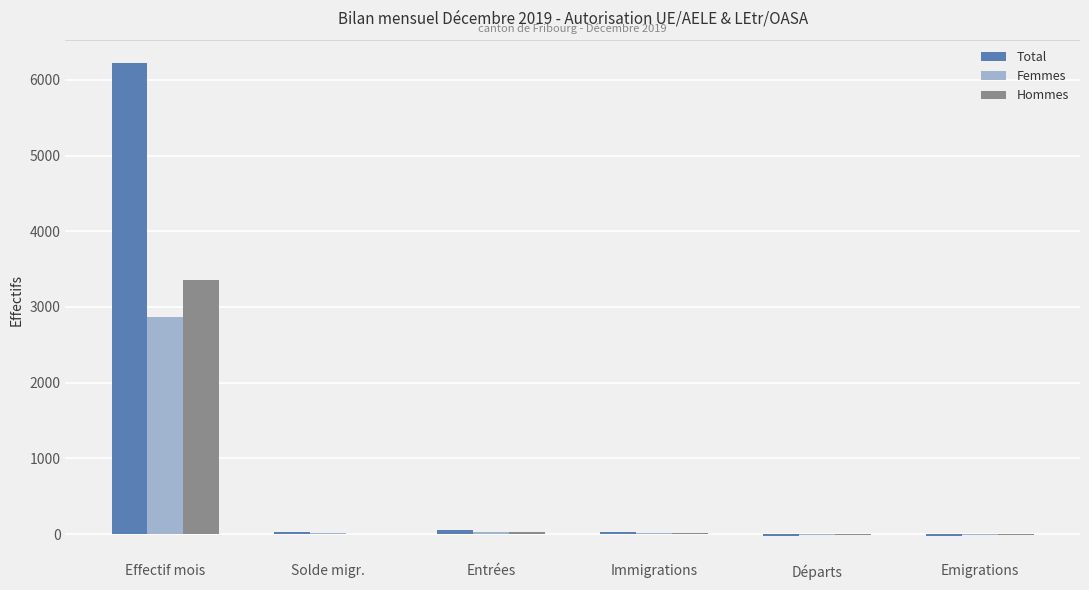

The Hommes series shows 4819 at Effectif mois. True or false?

False